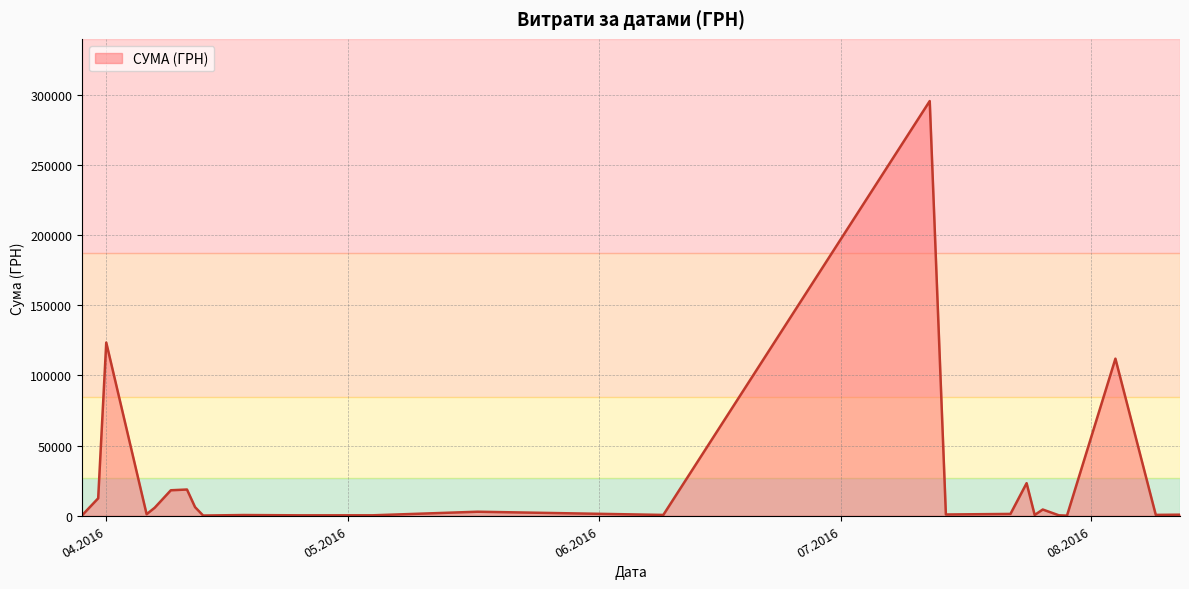

What is the greatest value displayed?

295638.6